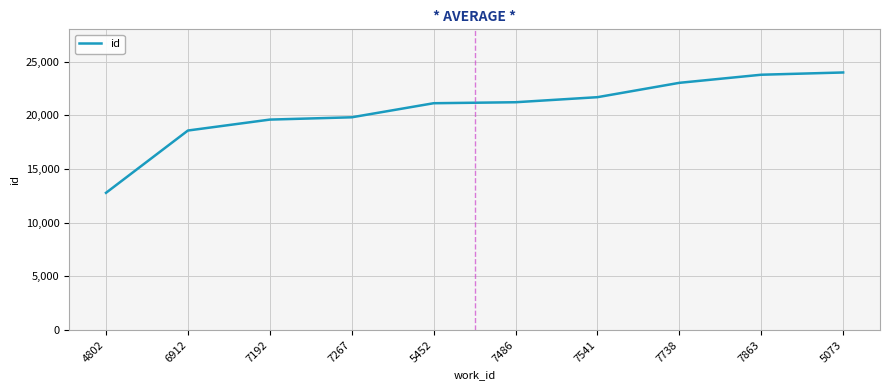

How many lines are shown in the chart?

1